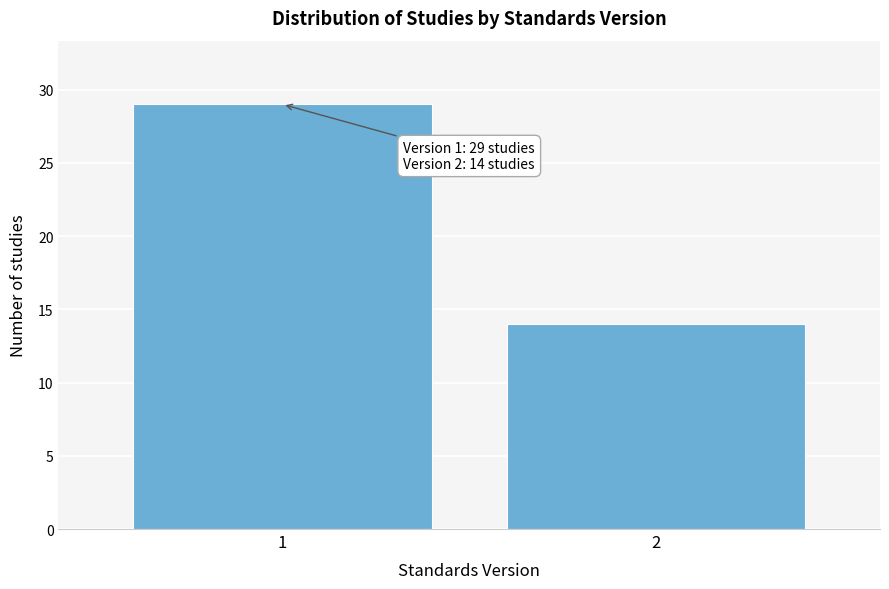

Reading left to right, extract all data points from this chart.

29	14